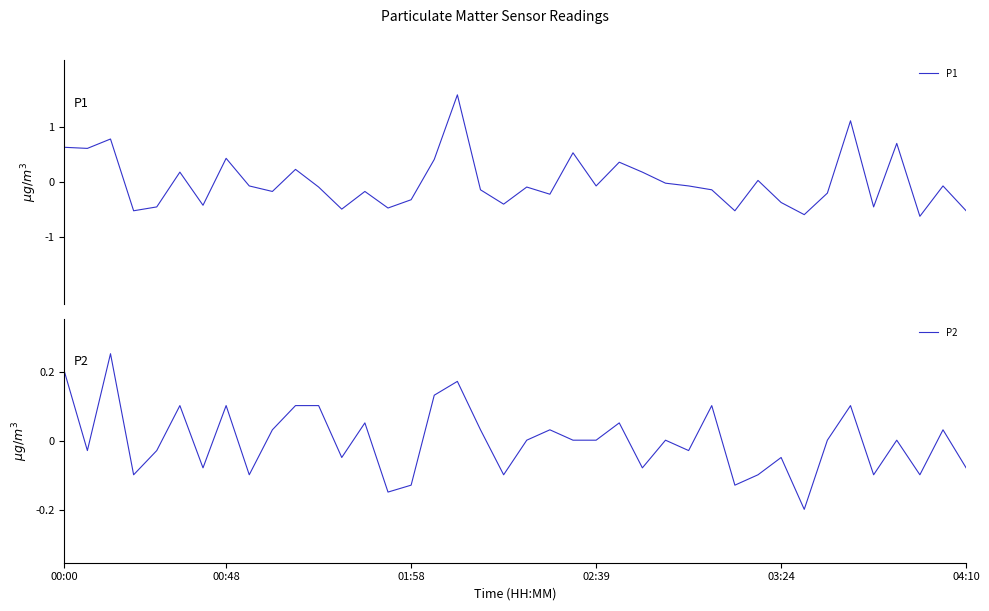

True or false: P2 and P1 cross at least once.

True